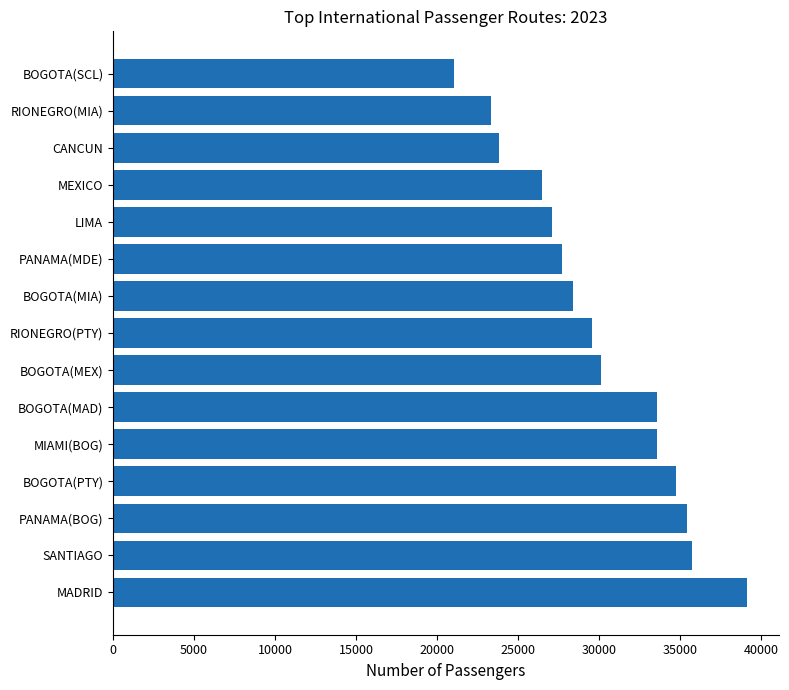

What is the average value?

29979